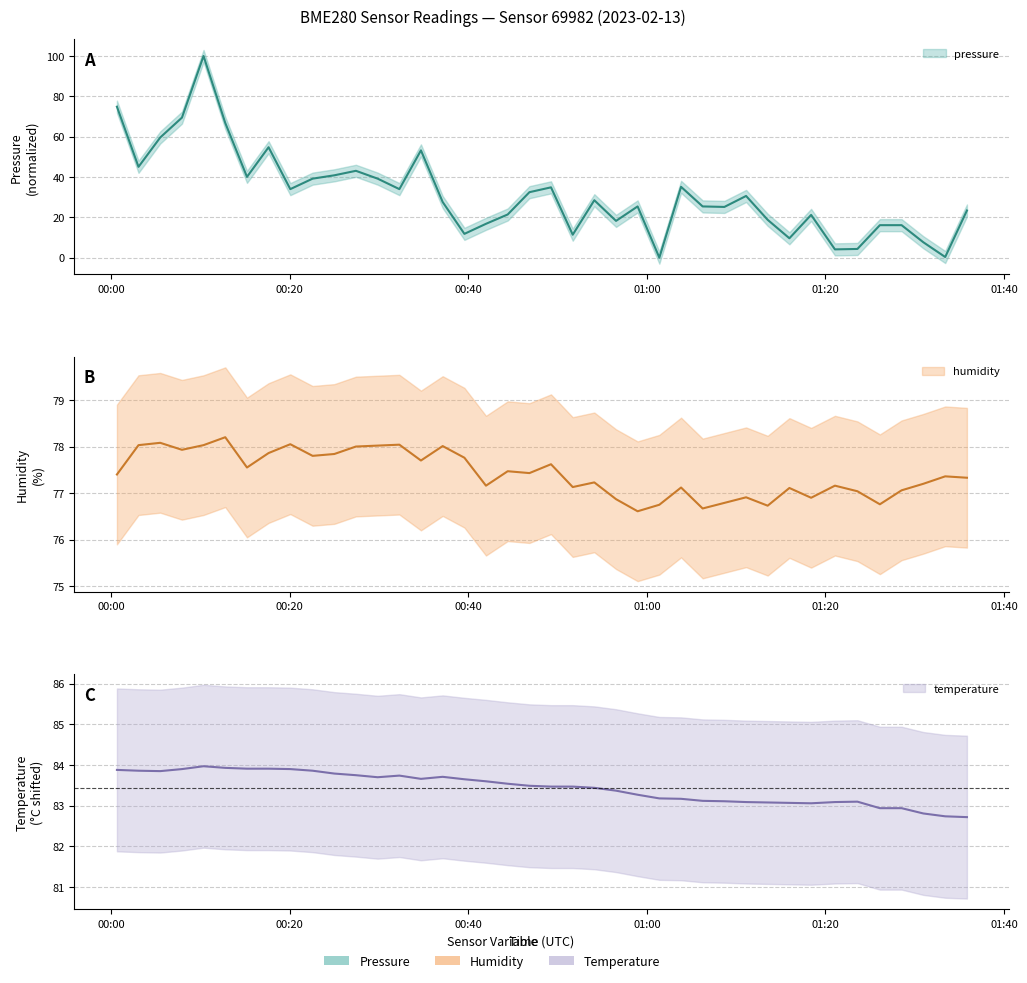

What is the label of the 5th point from the left?

01:20